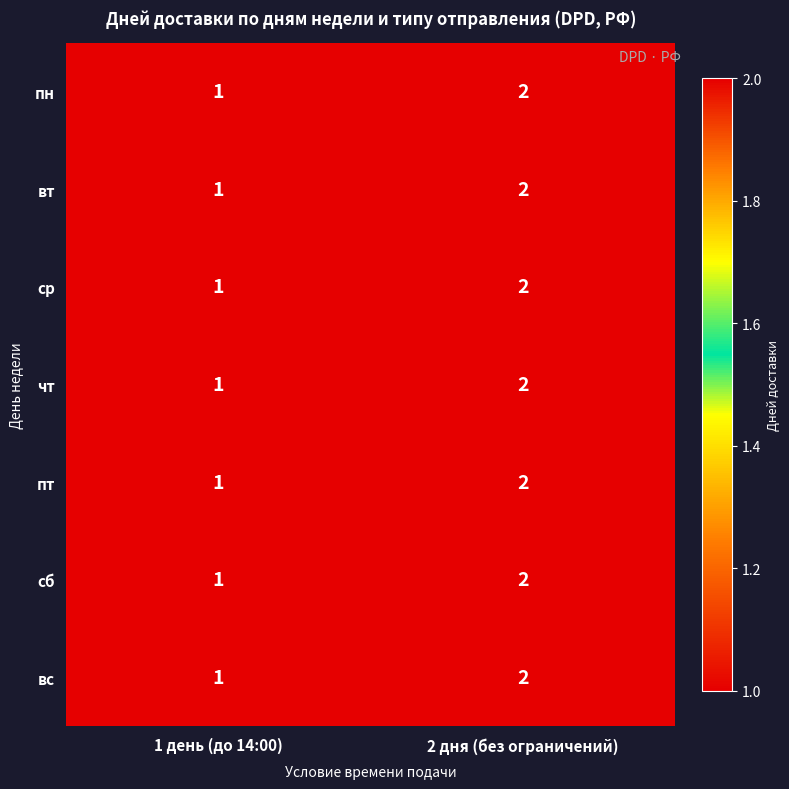

Rank the categories by ср value from lowest to highest.

1 день (до 14:00), 2 дня (без ограничений)